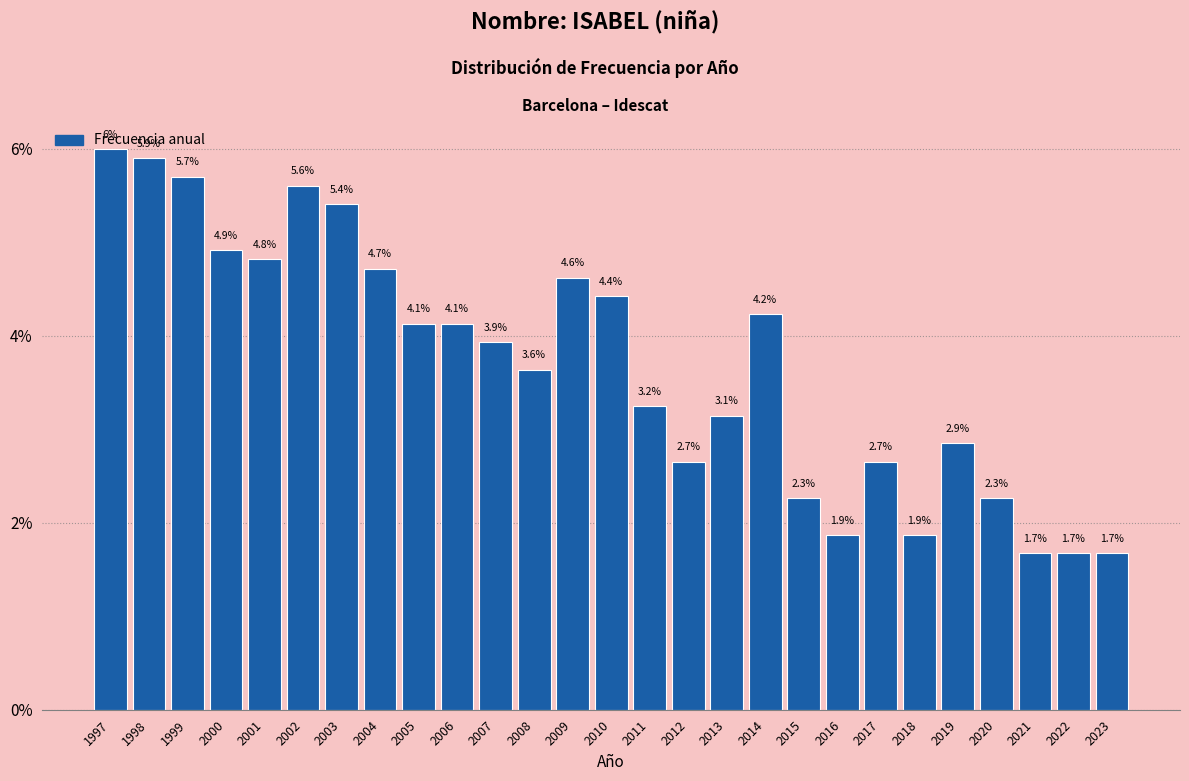

Does the chart contain any negative values?

No